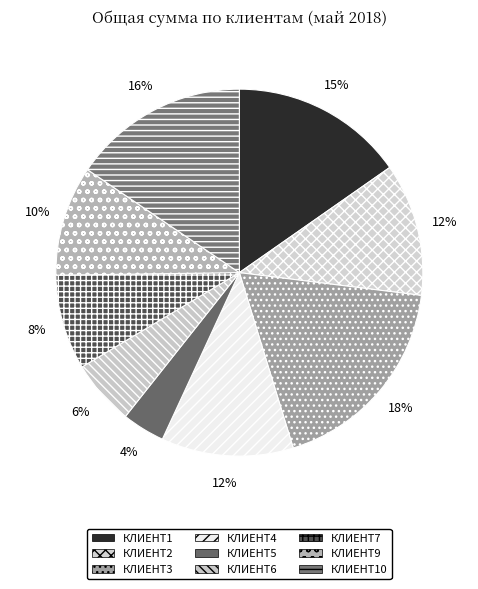

True or false: КЛИЕНТ6 accounts for 1% of the total.

False